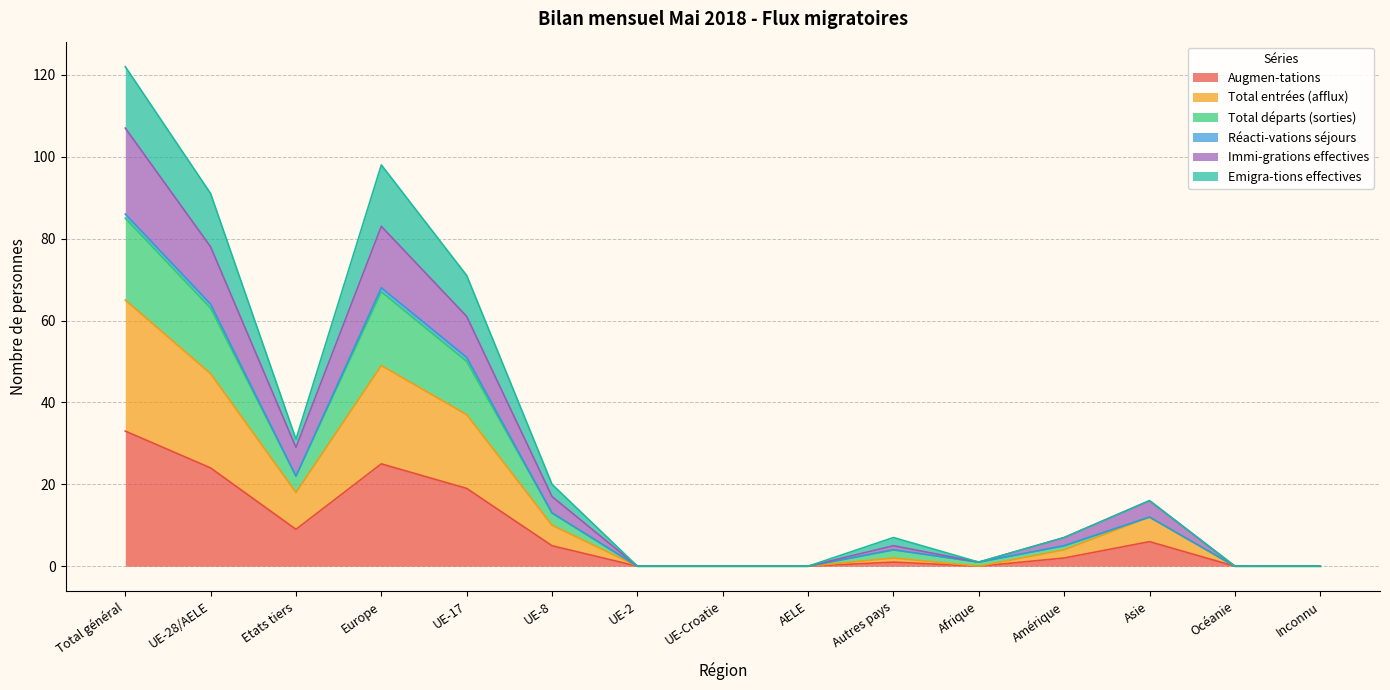

What is the maximum value for Augmen-tations?

33